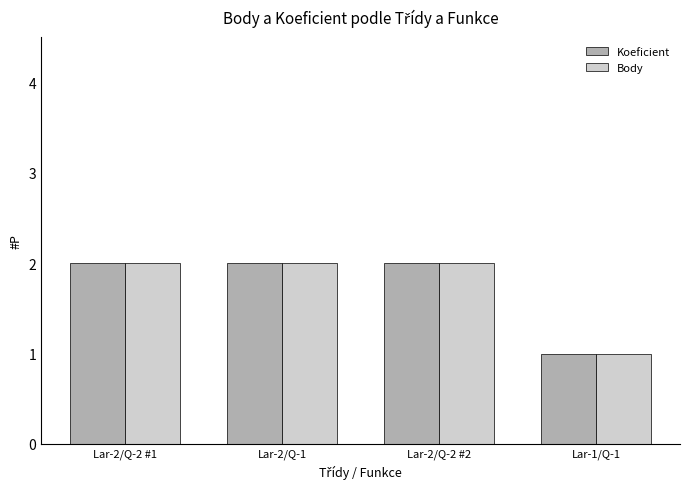

How many groups of bars are there?

4